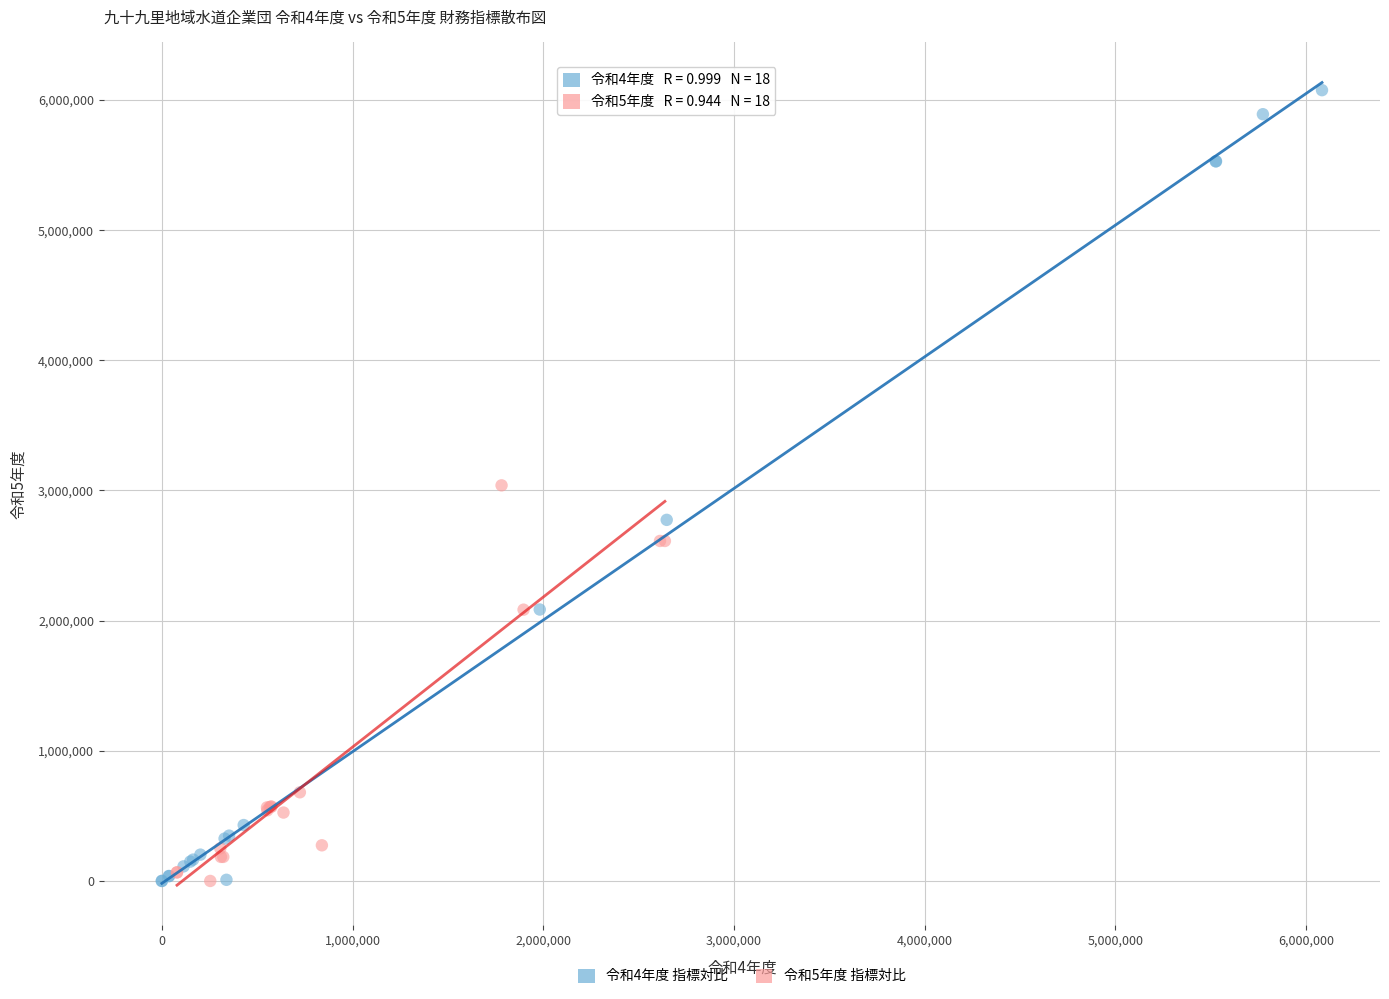

Which series has the largest Y range (max minus min)?

令和4年度 指標対比